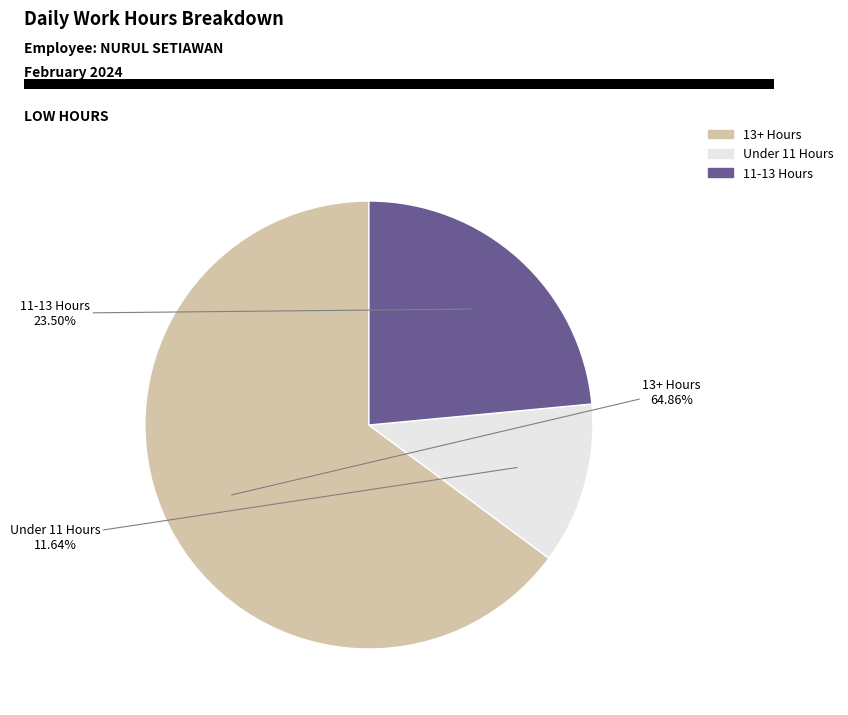

Is there a majority slice in this chart?

Yes